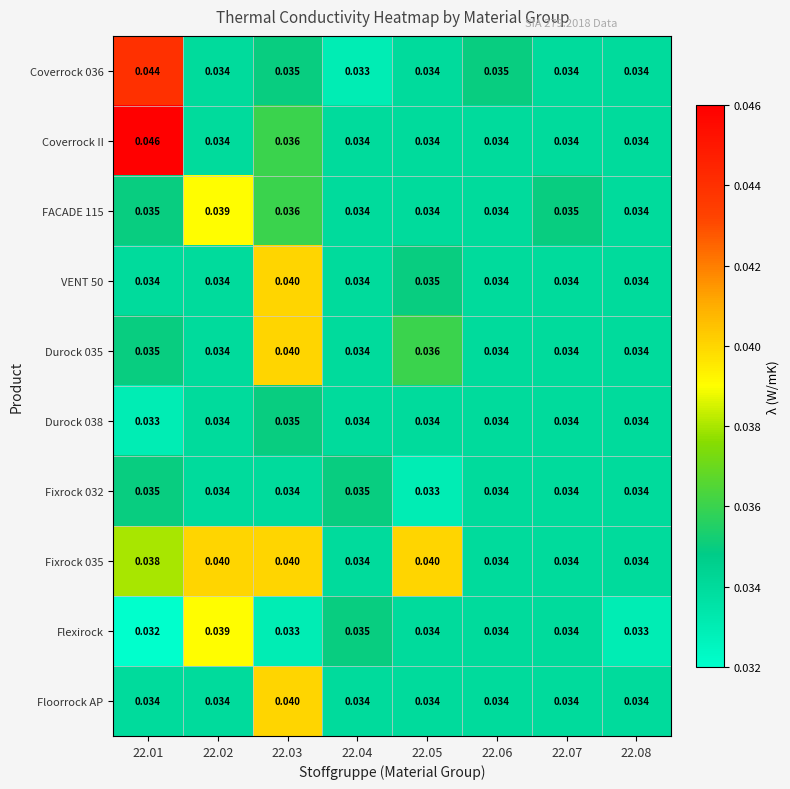

Is the value of Durock 035 at 22.04 greater than the value of Coverrock 036 at 22.01?

No